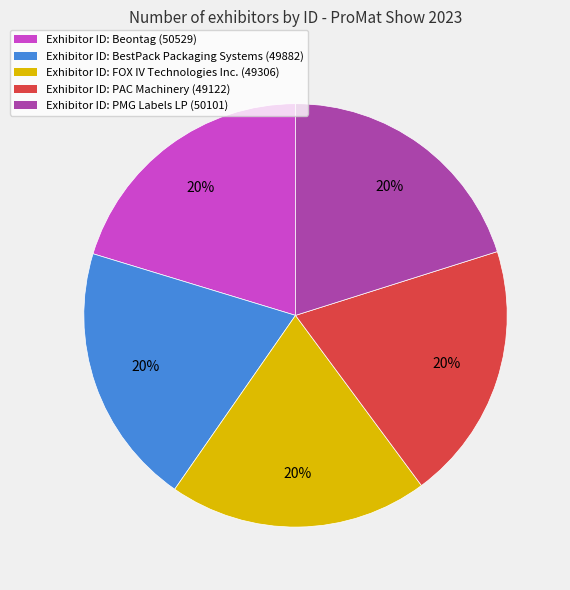

The Exhibitor ID: BestPack Packaging Systems (49882) slice represents 20% of the pie. True or false?

True